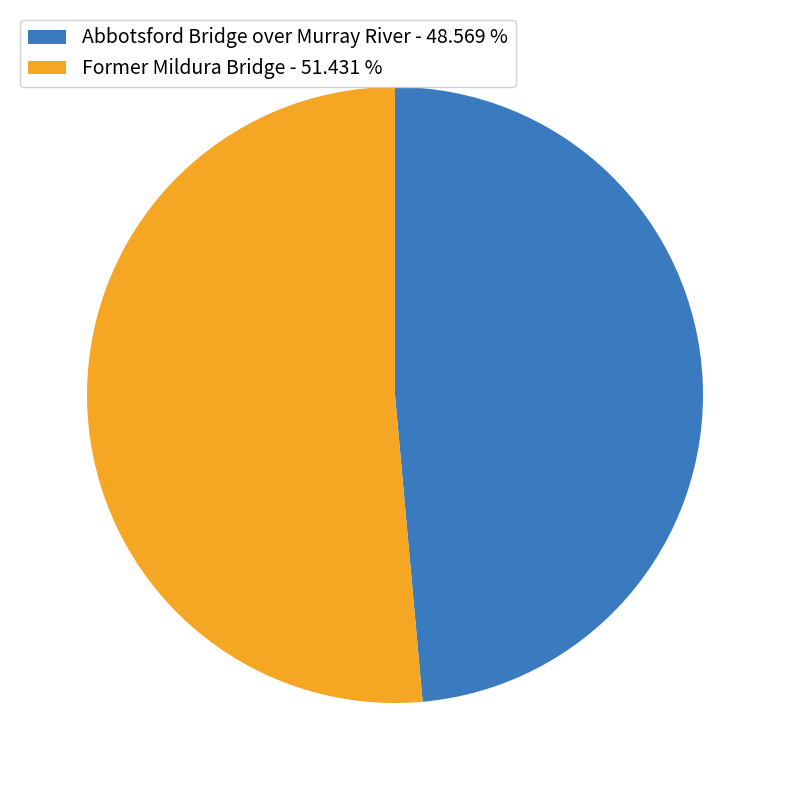

Which category has the biggest portion of the pie?

Former Mildura Bridge